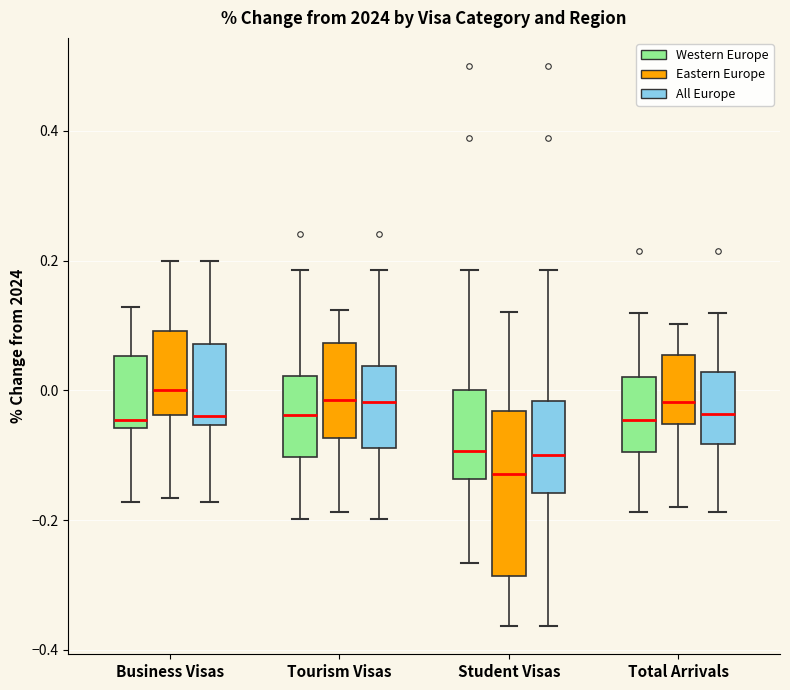

Which box's median line is the lowest?

Student Visas (Eastern Europe)